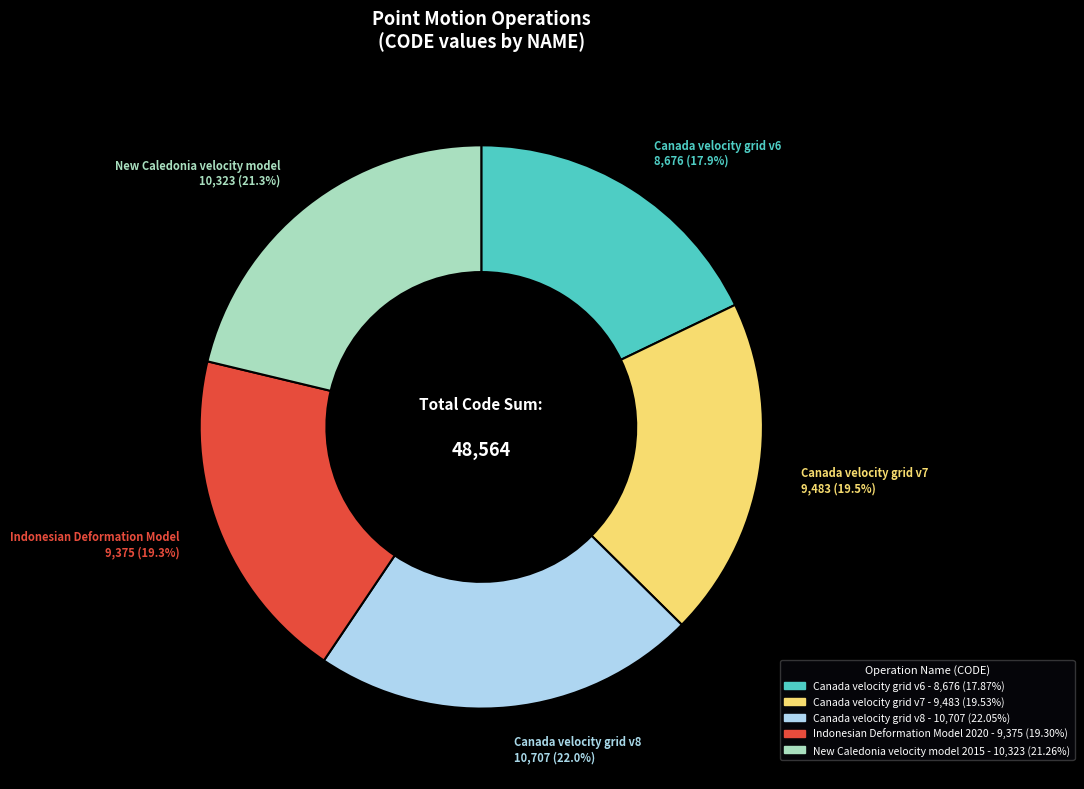

Is there any slice that represents more than half of the pie?

No